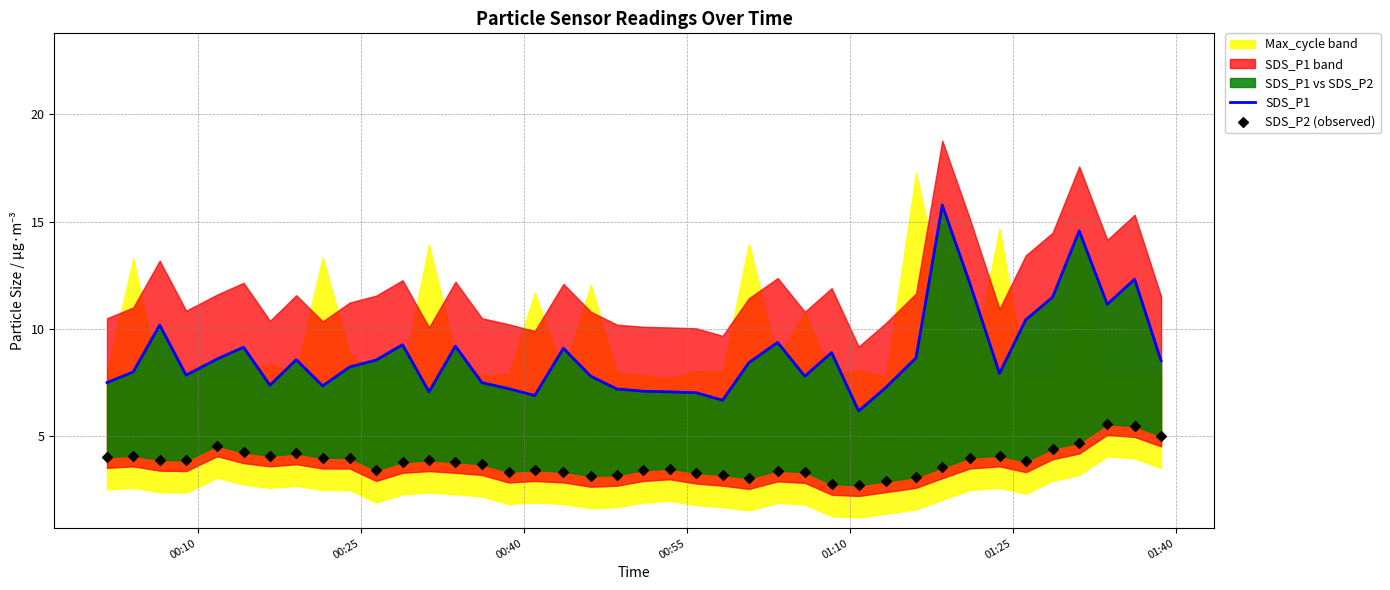

Which series contains the lowest Y value?

SDS_P2 (observed)